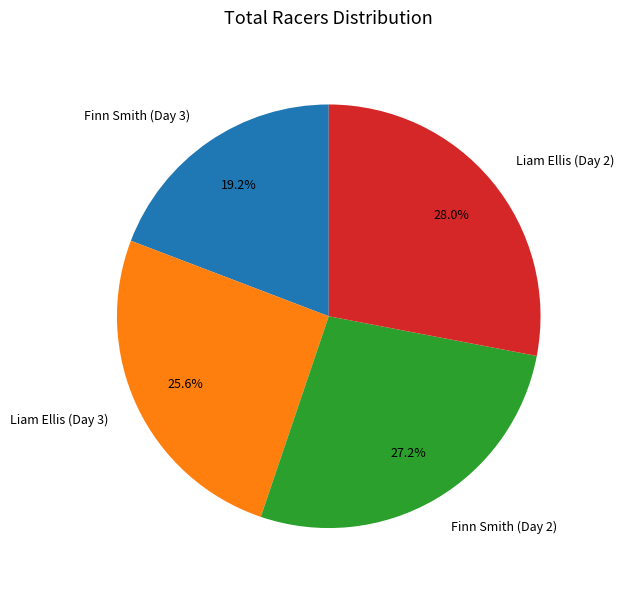

Is the sum of Finn Smith (Day 2) and Liam Ellis (Day 2) greater than half?

Yes